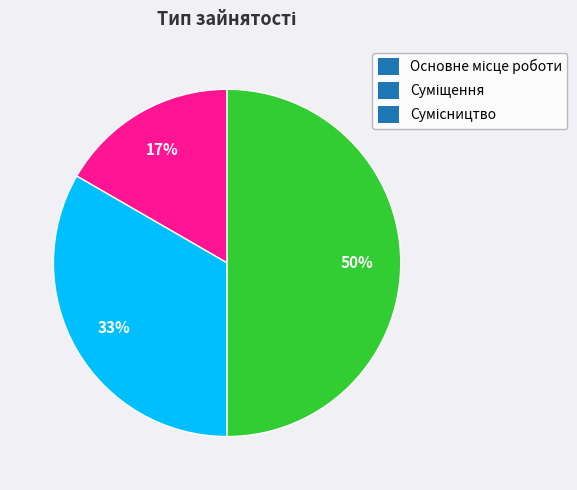

To the nearest percent, what is the average slice percentage?

33%